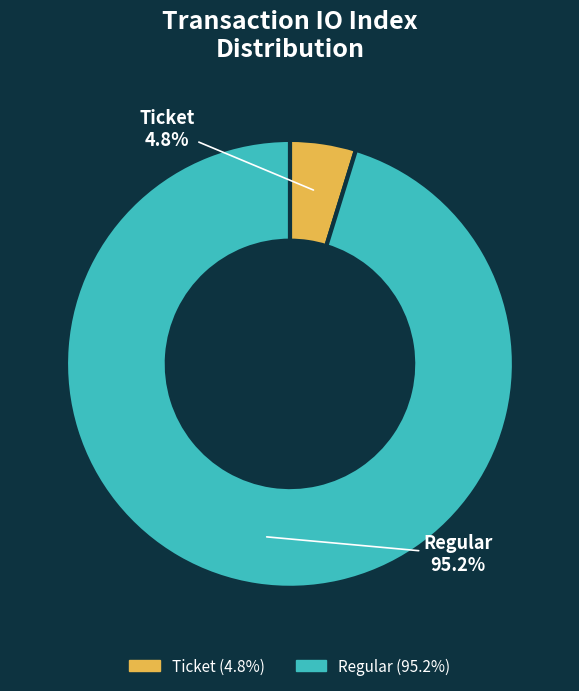

Which slice is the smallest?

Ticket